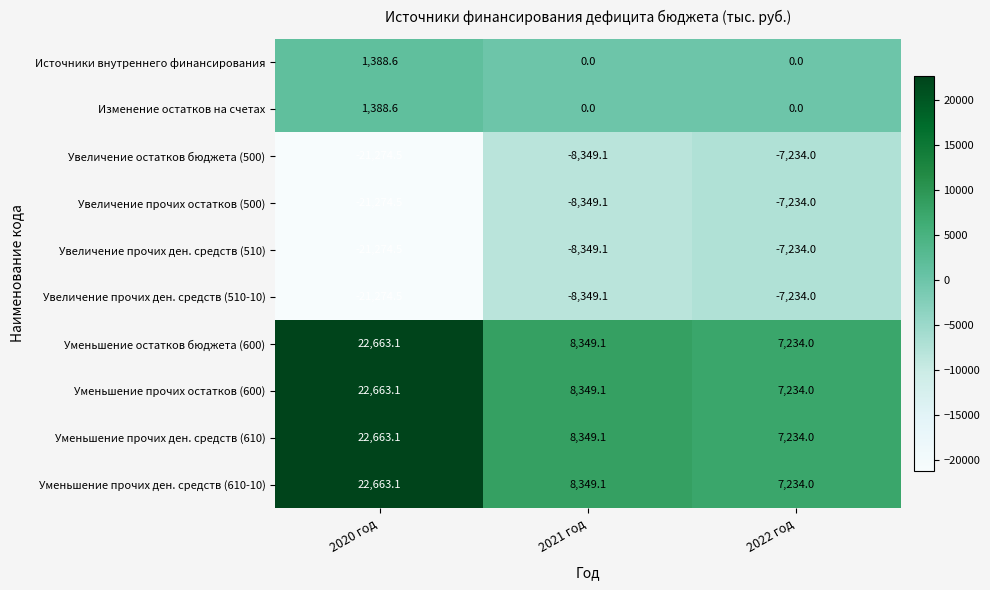

What is the difference between the maximum and second lowest values in the Увеличение остатков бюджета (500) series?

1115.1